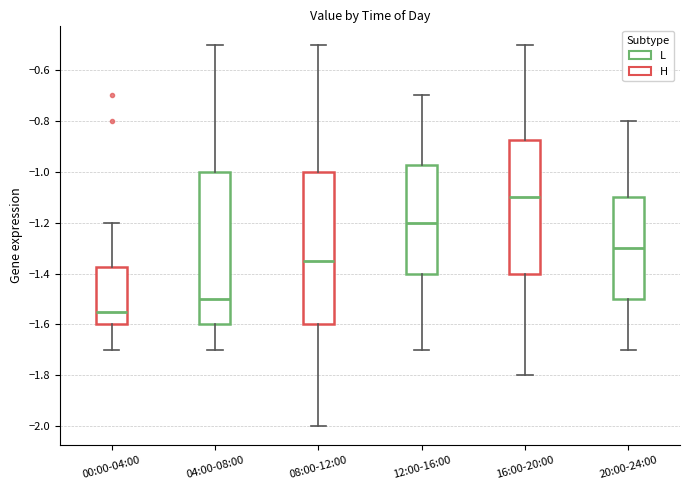

Which box's median line is the lowest?

00:00-04:00